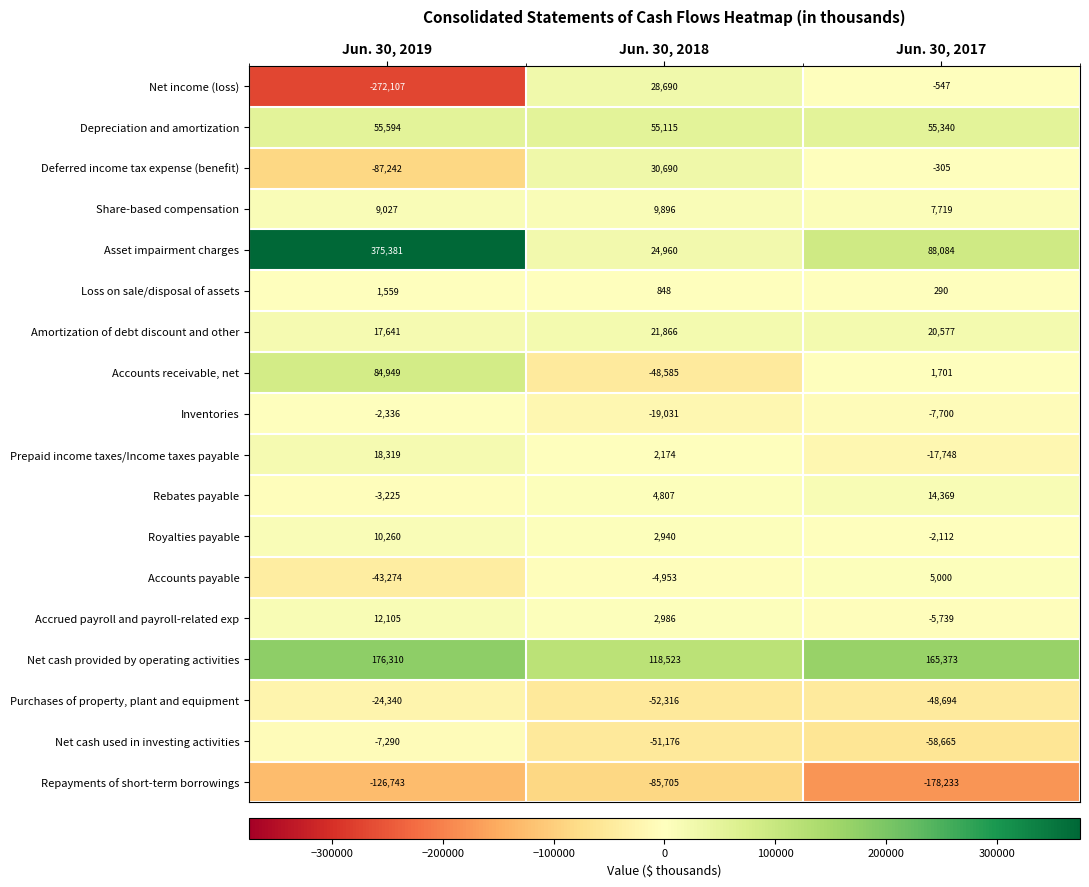

What is the difference between the maximum and minimum values in the Purchases of property, plant and equipment series?

27976